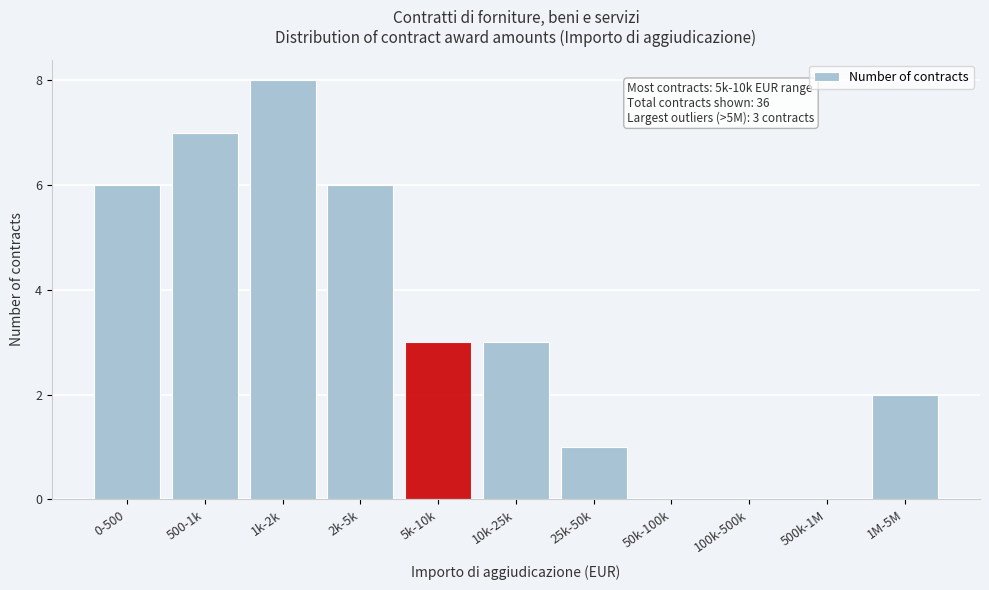

Reading right to left, transcribe all the data shown in this chart.

1M-5M=2	500k-1M=0	100k-500k=0	50k-100k=0	25k-50k=1	10k-25k=3	5k-10k=3	2k-5k=6	1k-2k=8	500-1k=7	0-500=6